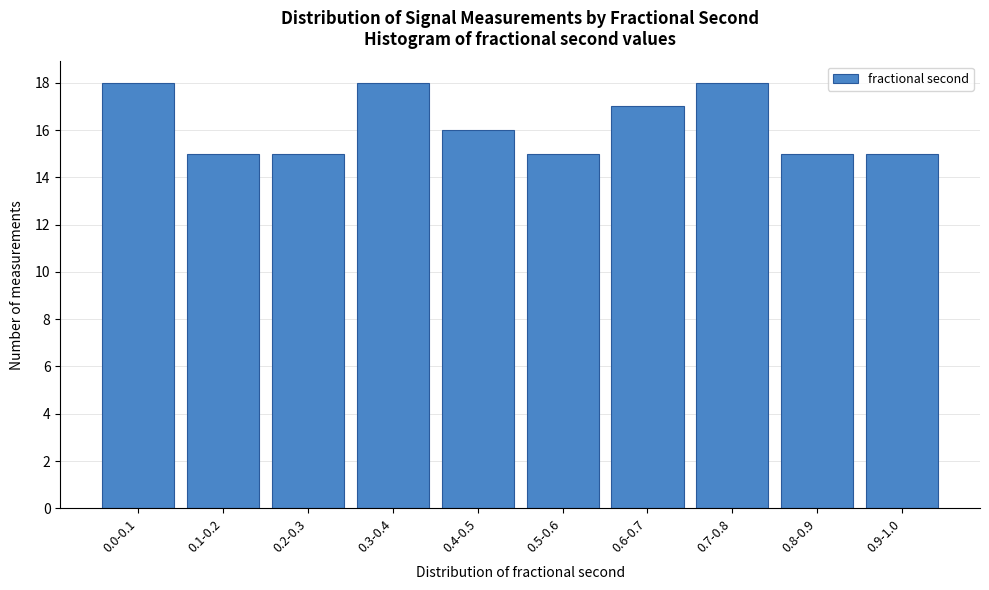

Reading right to left, extract all data points from this chart.

0.9-1.0=15	0.8-0.9=15	0.7-0.8=18	0.6-0.7=17	0.5-0.6=15	0.4-0.5=16	0.3-0.4=18	0.2-0.3=15	0.1-0.2=15	0.0-0.1=18